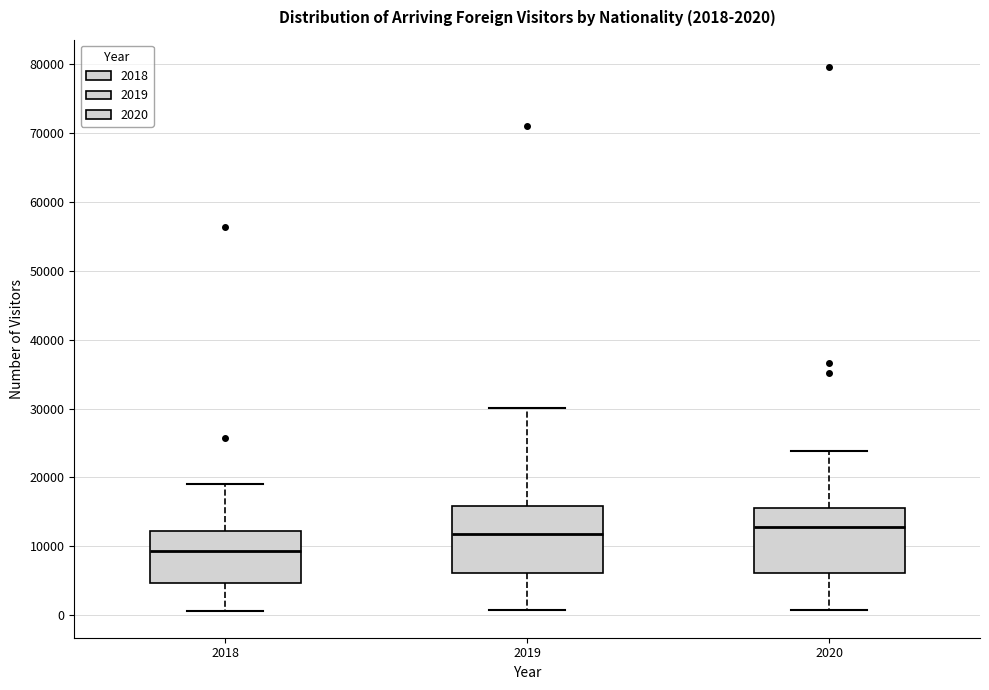

Which box's median line is the highest?

2020